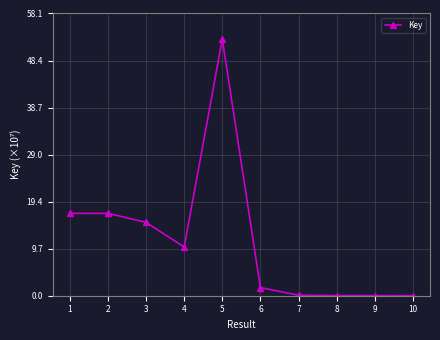

What is the sum of all values?

113.6